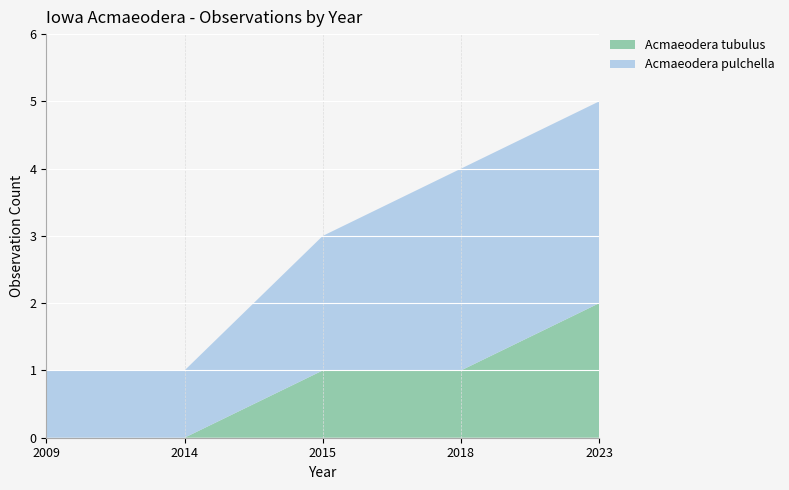

Which category has the highest value in the Acmaeodera tubulus series?

2023